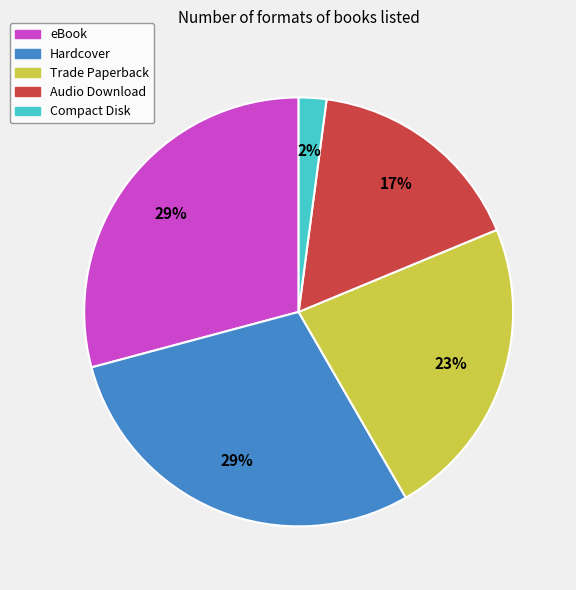

How many slices are in this pie chart?

5